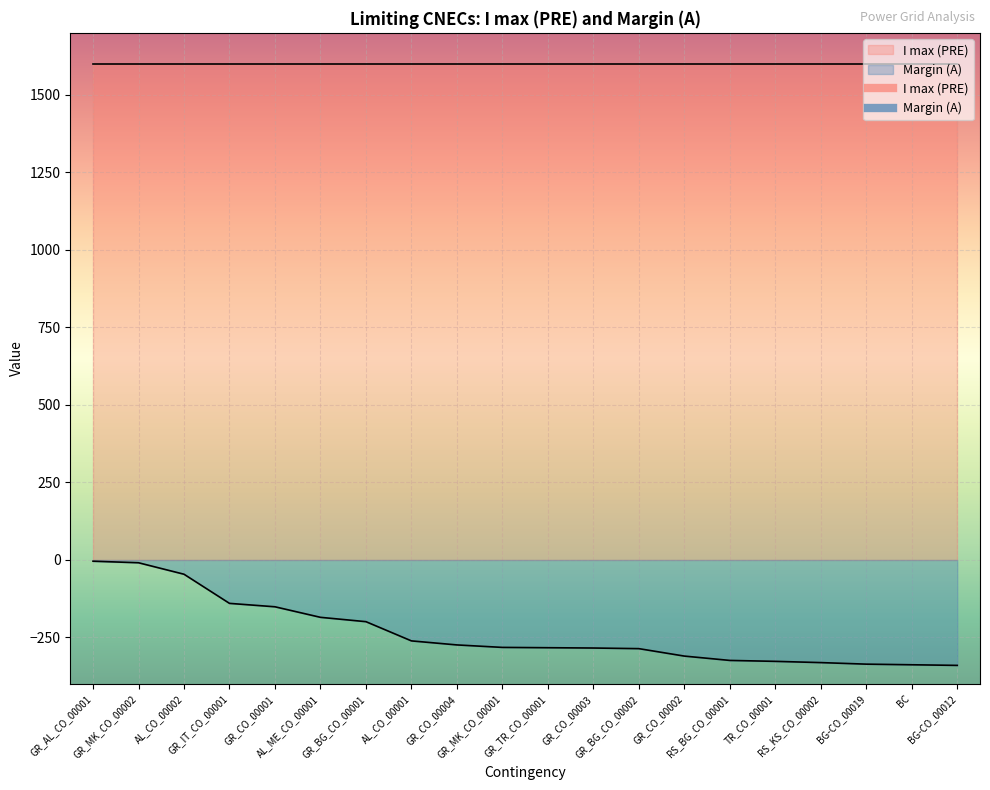

Count the number of values greater than -282.

9